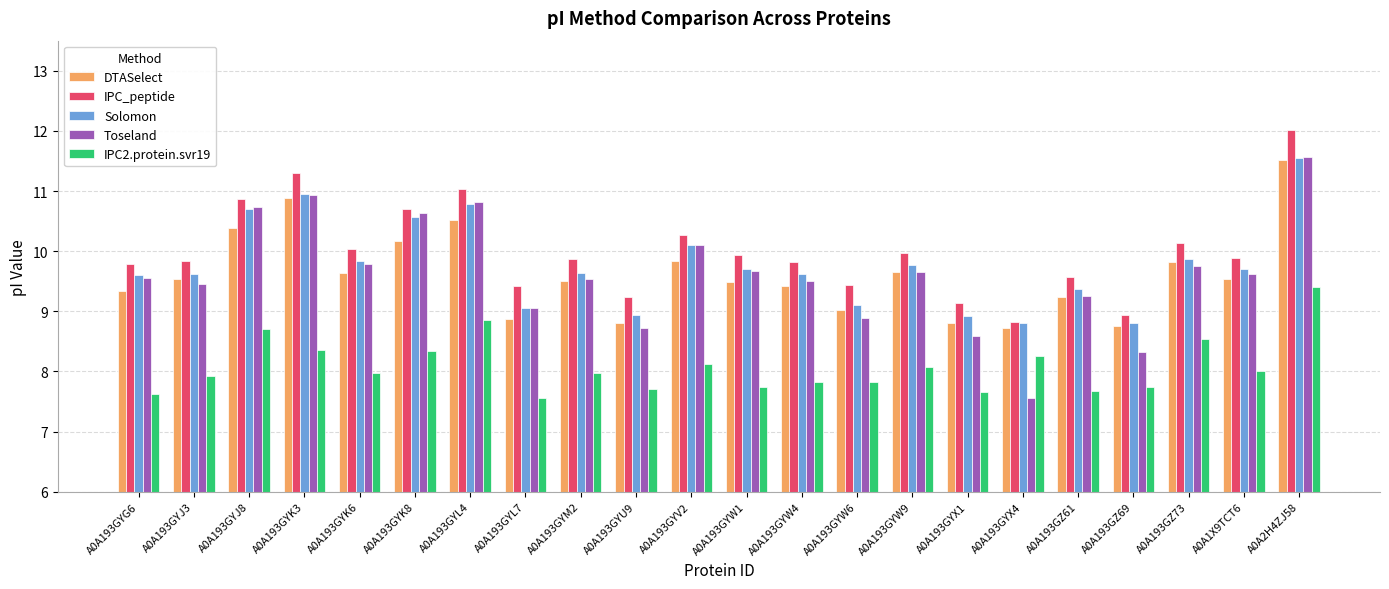

Which series has the widest spread of values?

Toseland